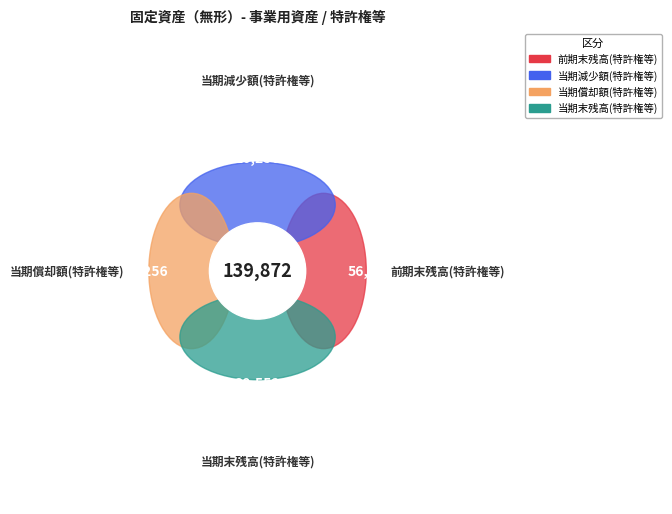

To the nearest percent, what is the difference between the largest and smallest slice percentages?

22%